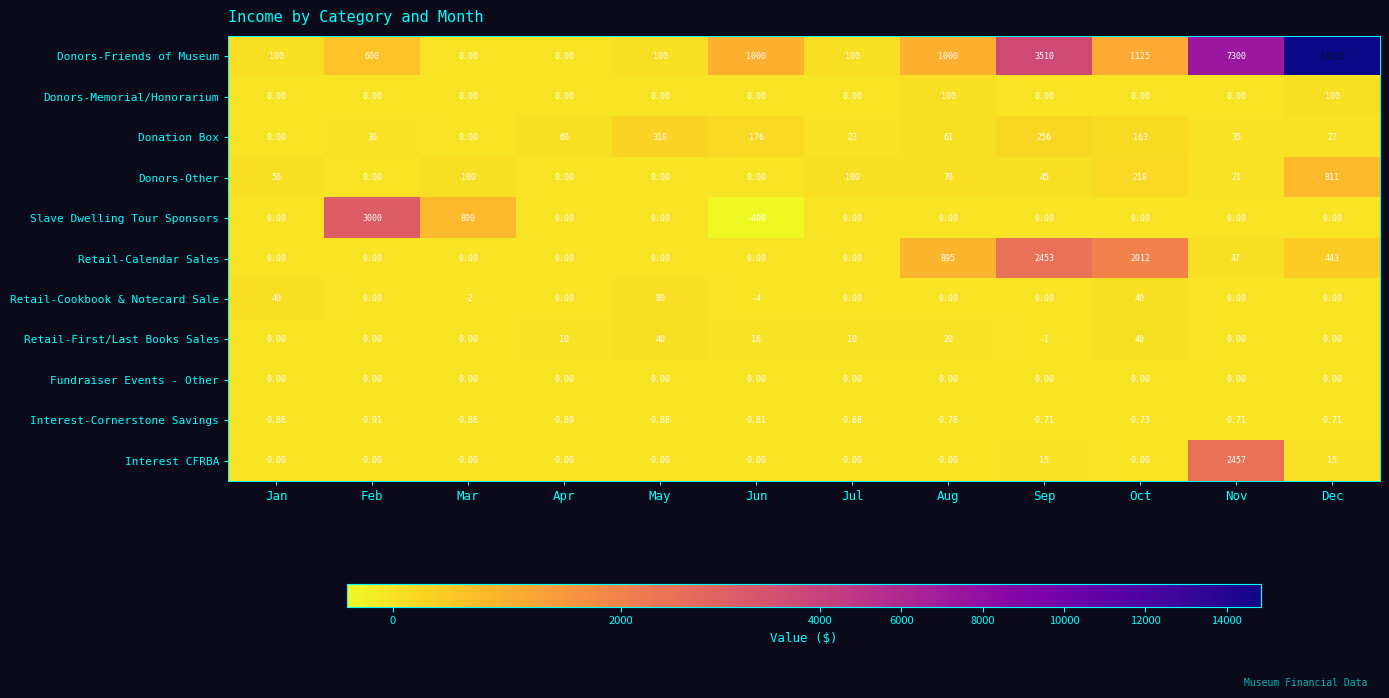

Rank the series by their maximum value, from lowest to highest.

Fundraiser Events - Other, Interest-Cornerstone Savings, Retail-First/Last Books Sales, Retail-Cookbook & Notecard Sale, Donors-Memorial/Honorarium, Donation Box, Donors-Other, Retail-Calendar Sales, Interest CFRBA, Slave Dwelling Tour Sponsors, Donors-Friends of Museum